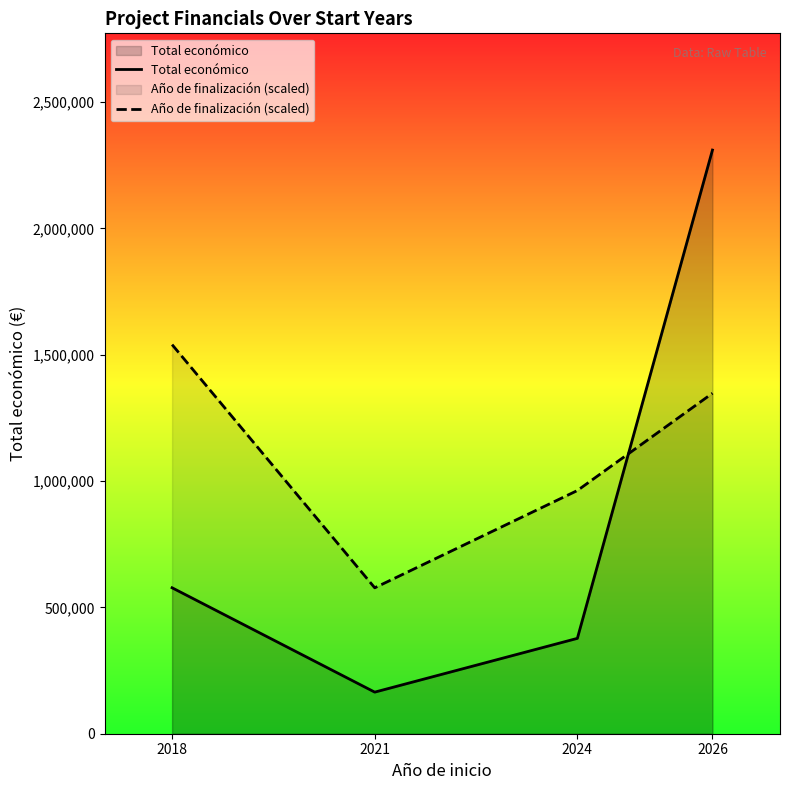

How many data points does each series have?

4